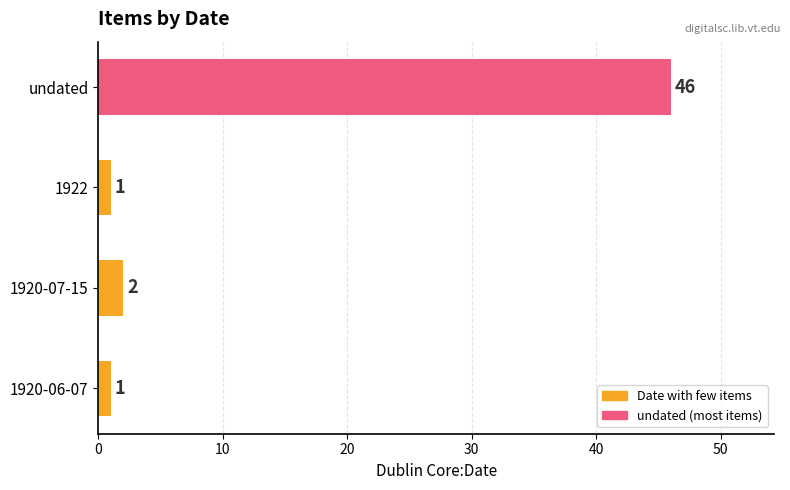

Which label corresponds to the largest value in the chart?

undated